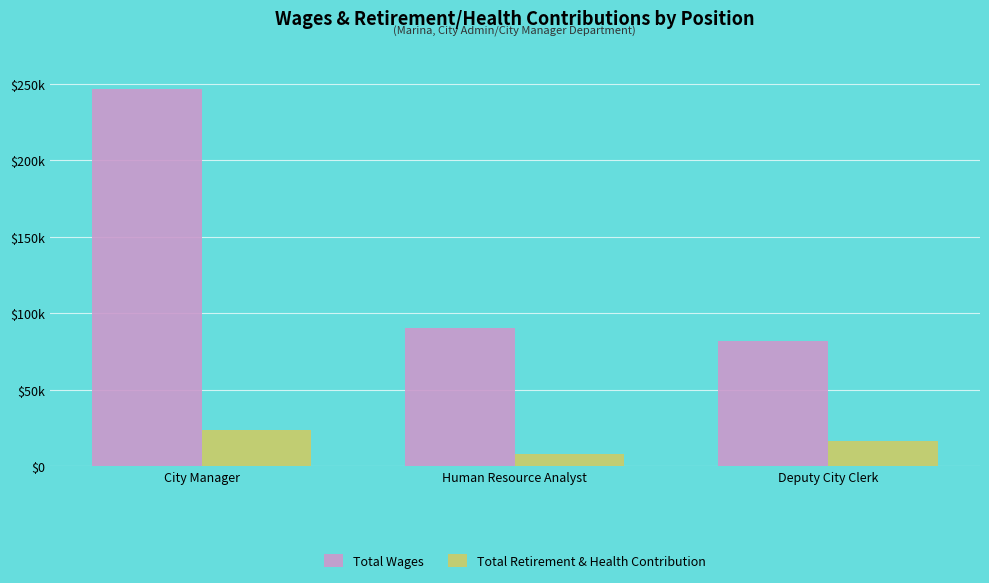

Are the bars horizontal?

No